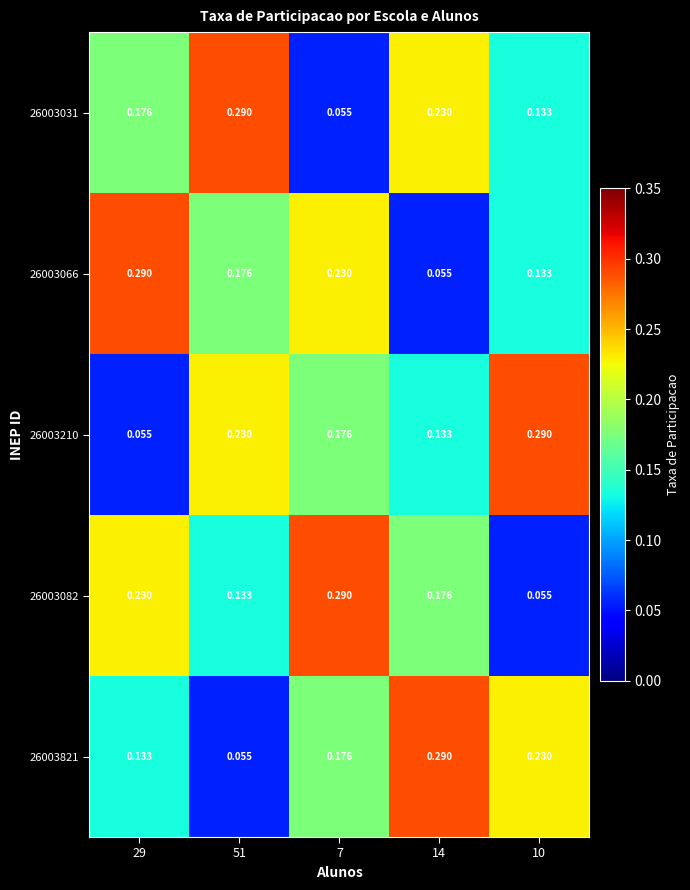

Is the value of 26003031 at 51 greater than the value of 26003066 at 14?

Yes